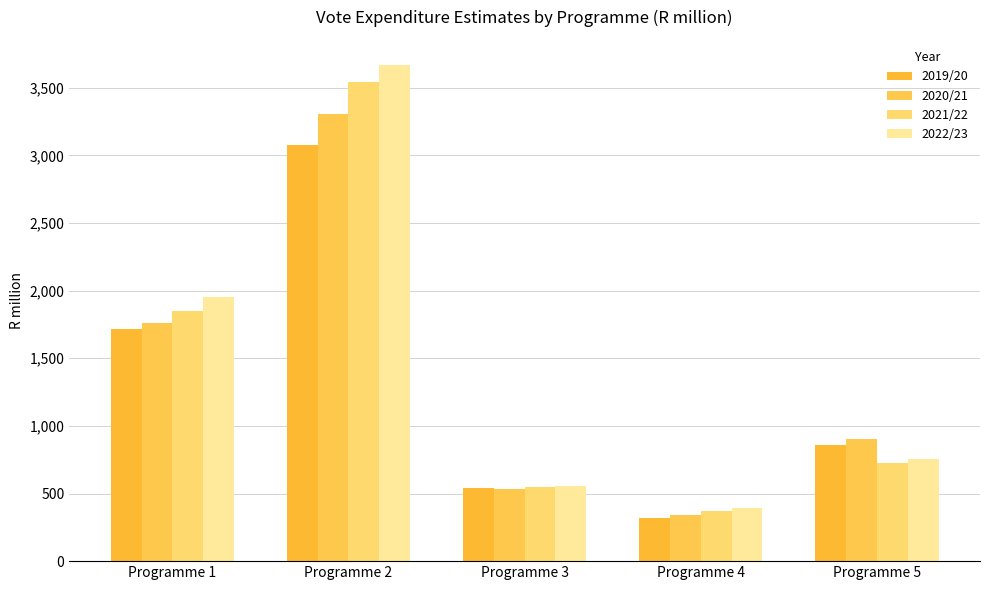

Reading left to right, what are all the values shown in this chart?

2019/20: 1715.9	3079.5	538.5	318.9	855.6
2020/21: 1762.9	3308.3	536.3	338.6	904.0
2021/22: 1846.3	3541.7	548.1	373.5	728.9
2022/23: 1950.2	3670.5	557.9	393.7	756.6